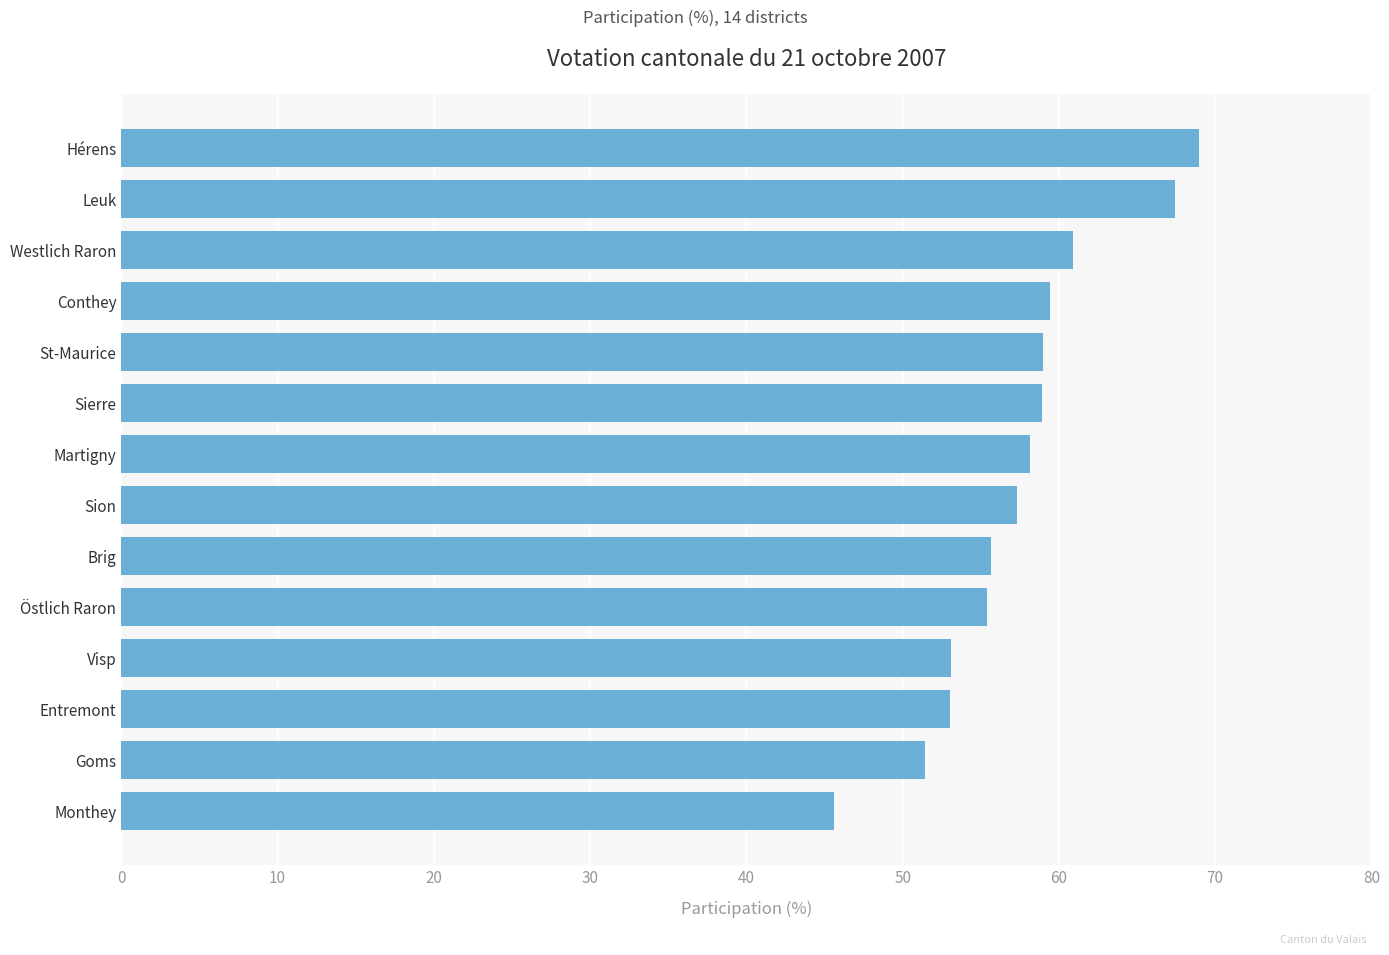

Between Westlich Raron and Entremont, which is larger?

Westlich Raron